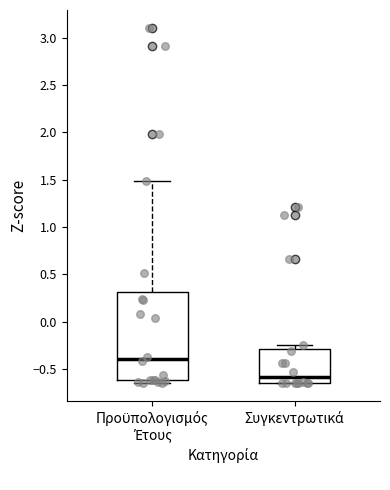

Comparing the boxes themselves (not the whiskers), which one is the tallest?

Προϋπολογισμός Έτους